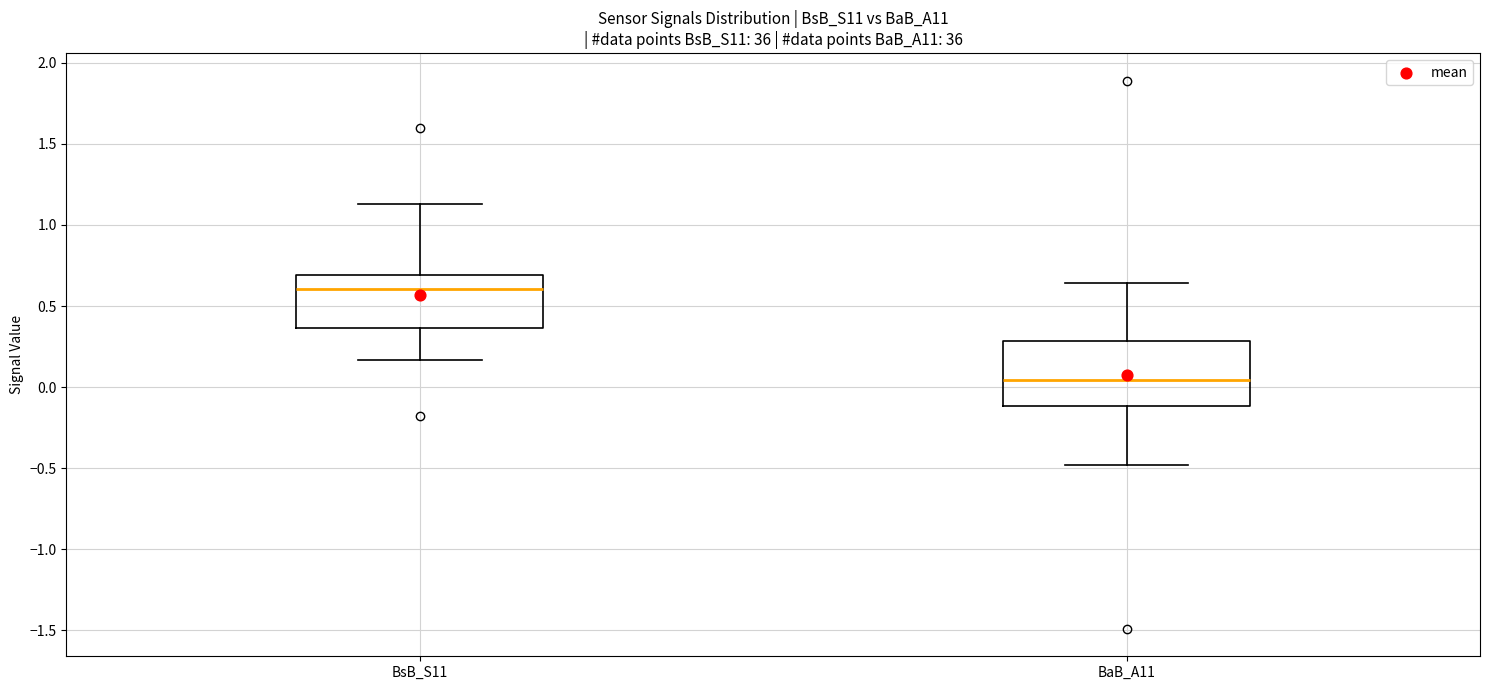

Reading left to right, transcribe this box plot: for each box, give where its median line is, the range the box spans, and where its two whiskers end, as read against the y-axis. The values are not printed on the chart, so give them approximately, as read against the axis.

BsB_S11: median 0.60, box 0.35 to 0.70, whiskers 0.15 to 1.15
BaB_A11: median 0.05, box -0.10 to 0.30, whiskers -0.50 to 0.65